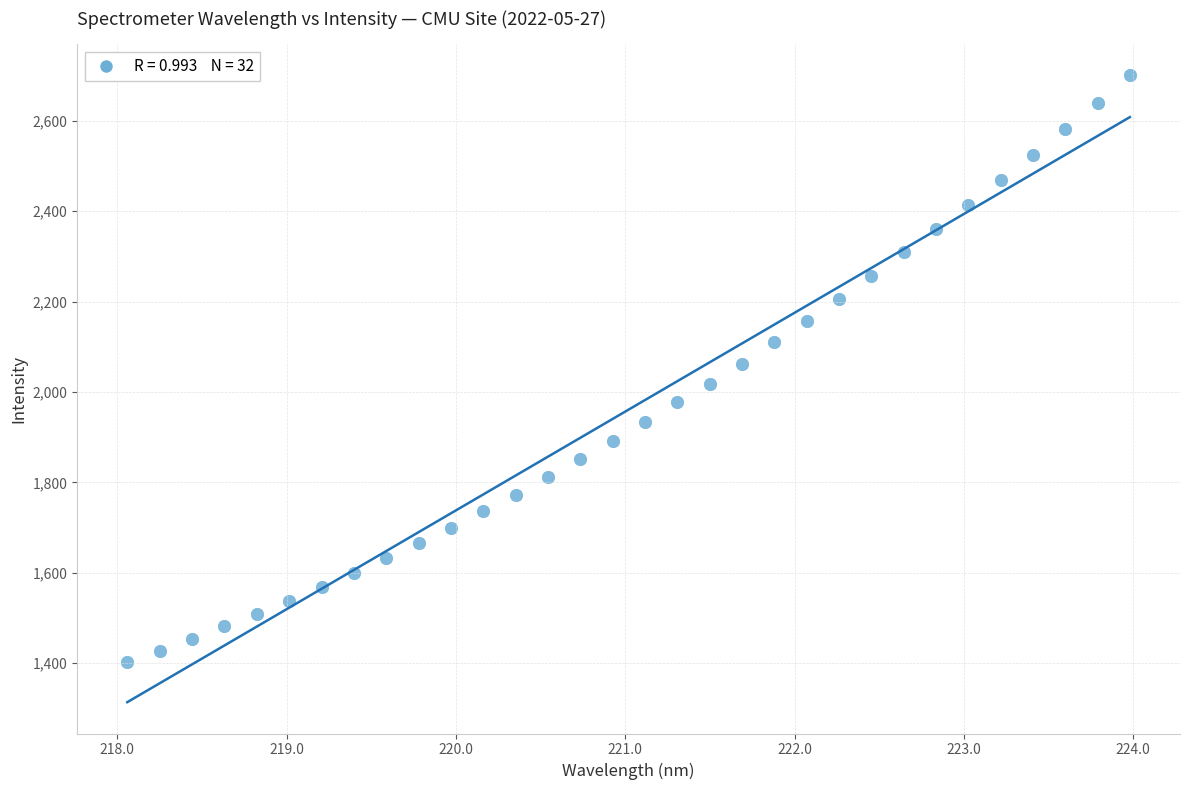

What is the range of X values (max minus min)?

5.9